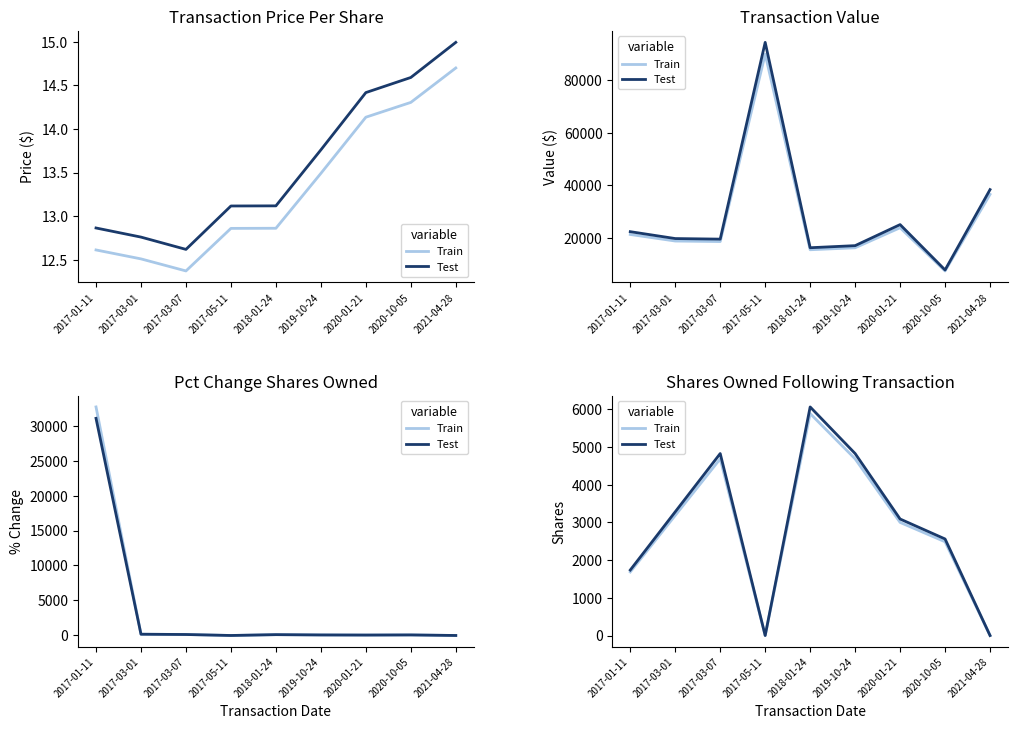

How many values in the Test series exceed 3090?

4